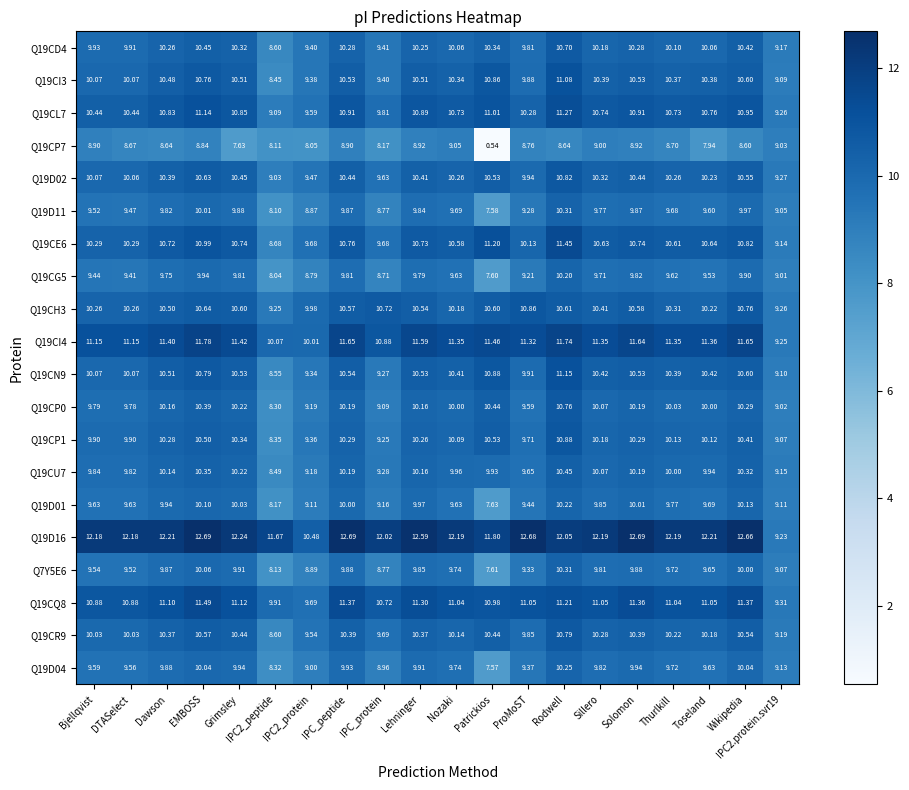

At which label does Q19CL7 reach its peak?

Rodwell